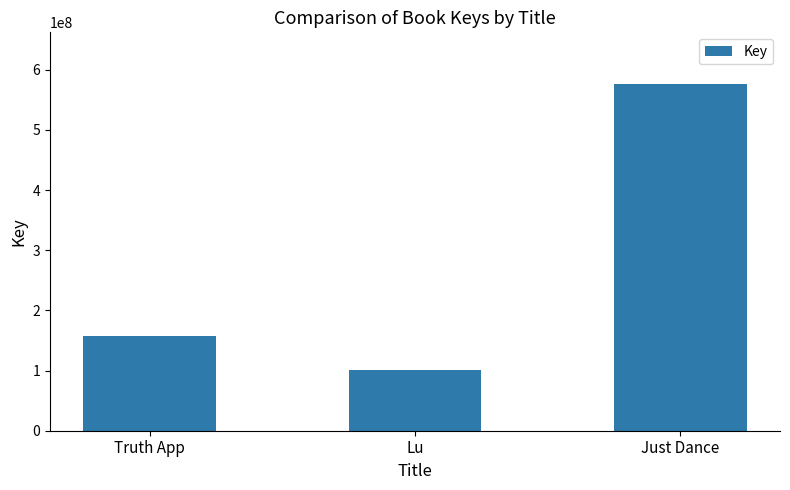

What value does the data have at Just Dance, to the nearest 50?

575693450